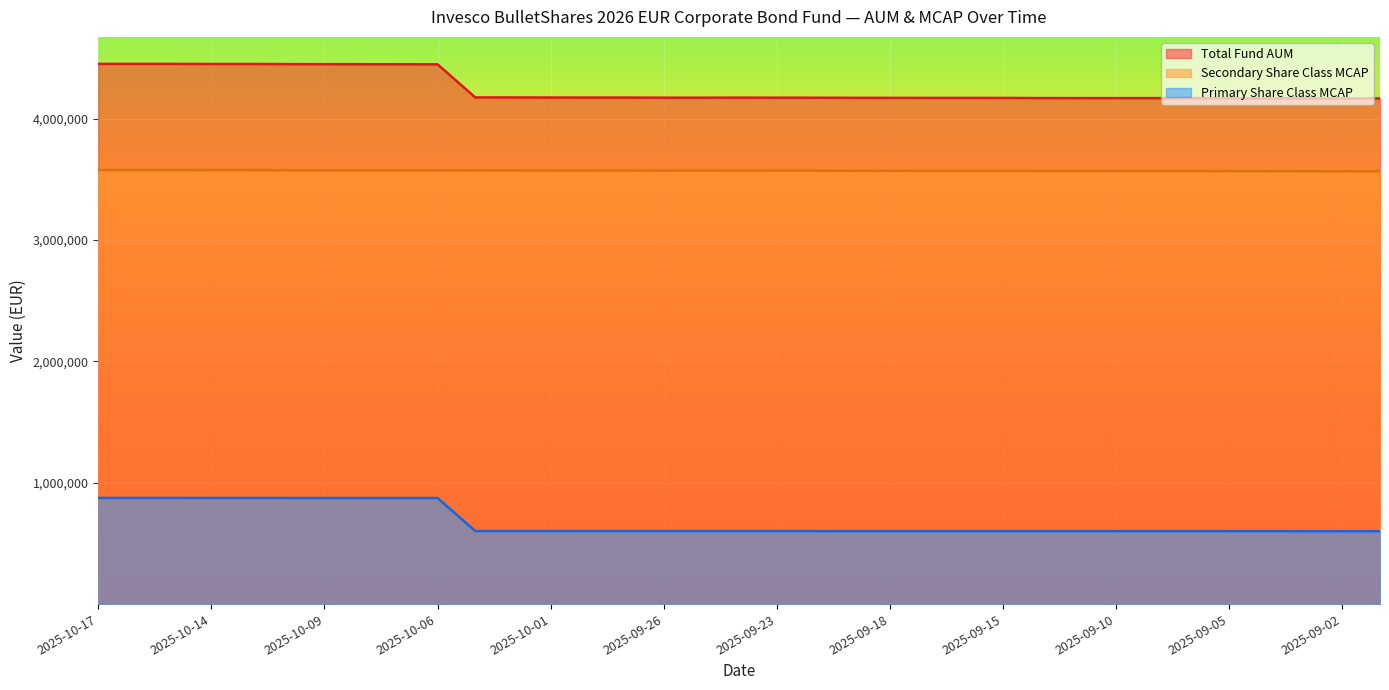

At which label does Secondary Share Class MCAP first exceed 3570898?

2025-10-17